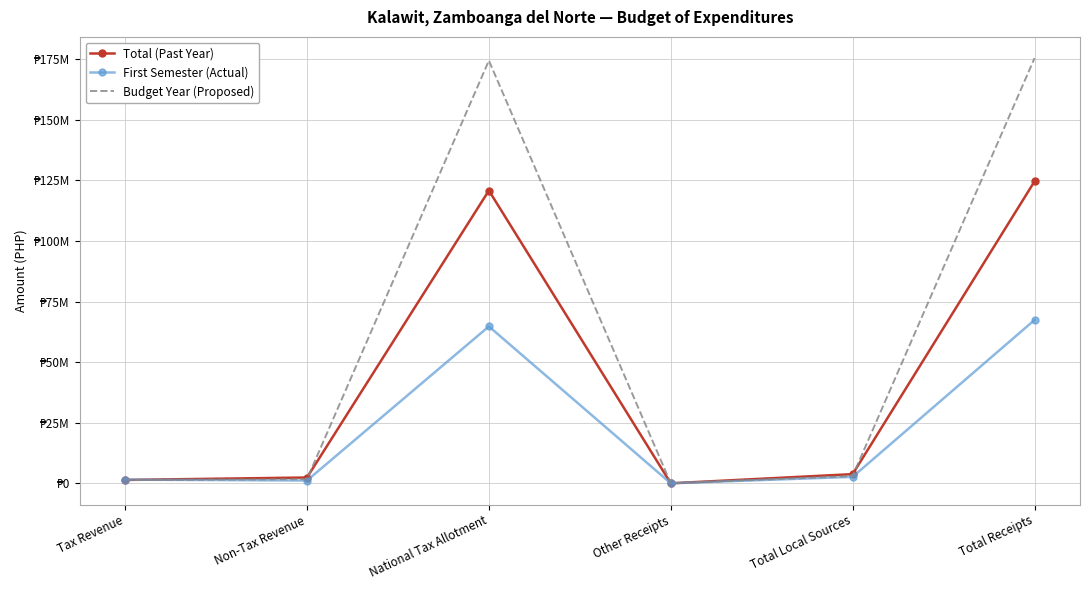

What are all the series names shown in the legend?

Total (Past Year), First Semester (Actual), Budget Year (Proposed)